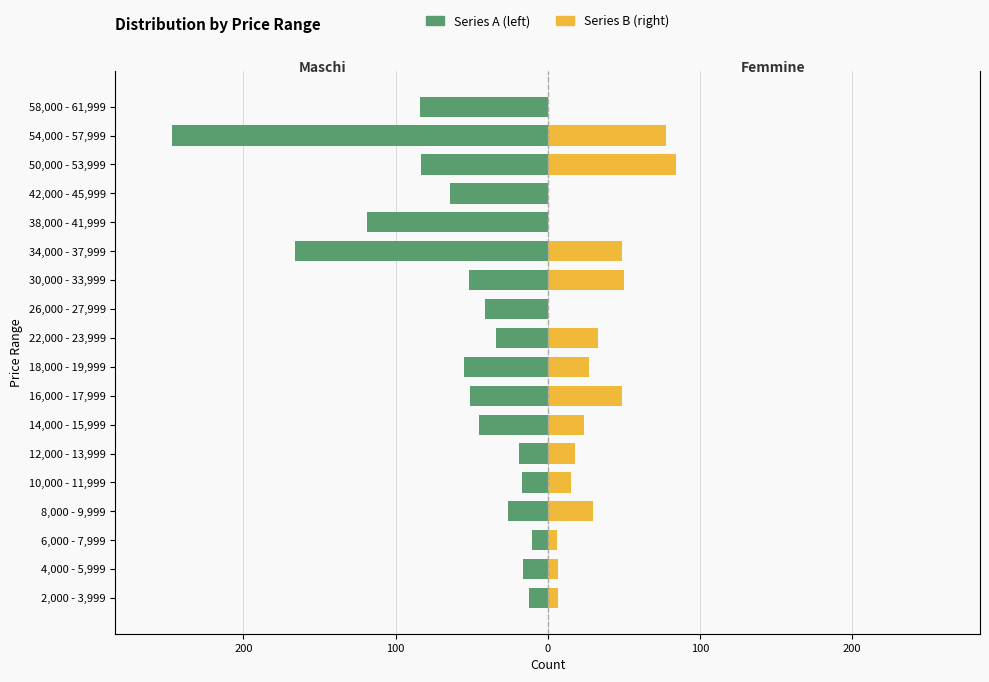

What is the value of the Series A (left) bar at the 17th from the left?

-247